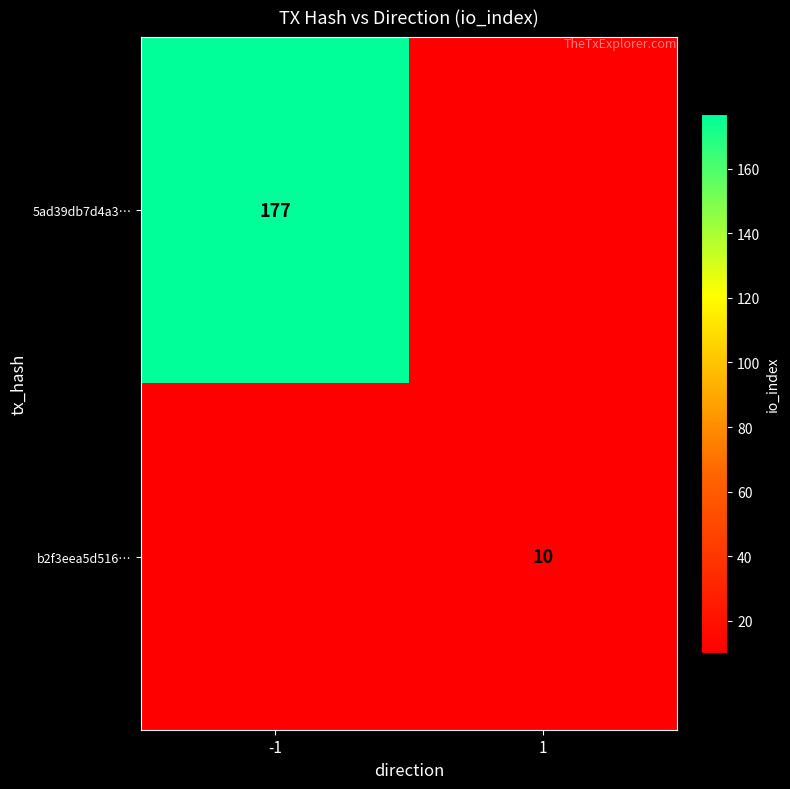

True or false: b2f3eea5d516… has a value of 18 at 1.

False